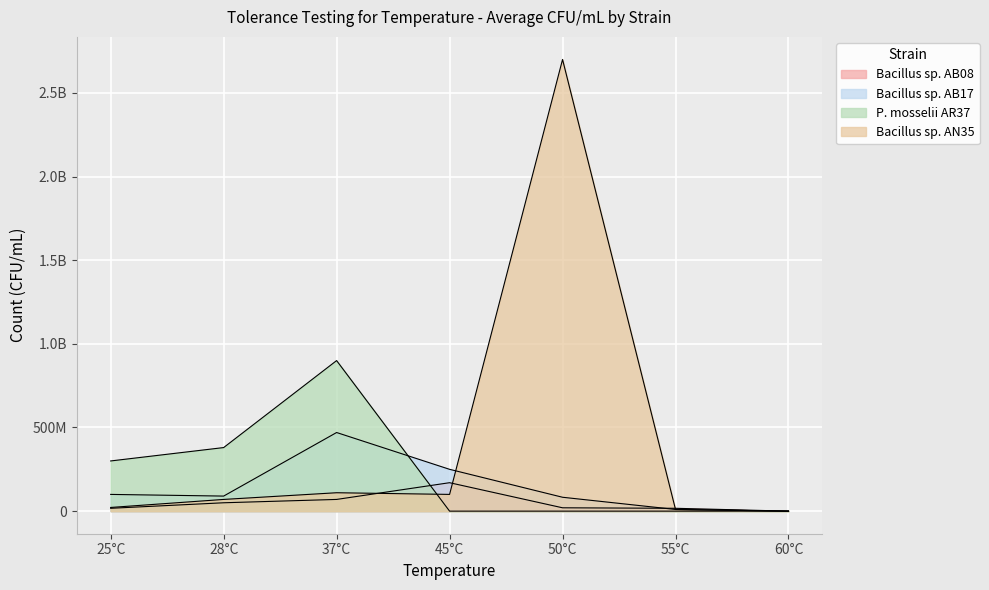

How many distinct data groups are displayed?

4